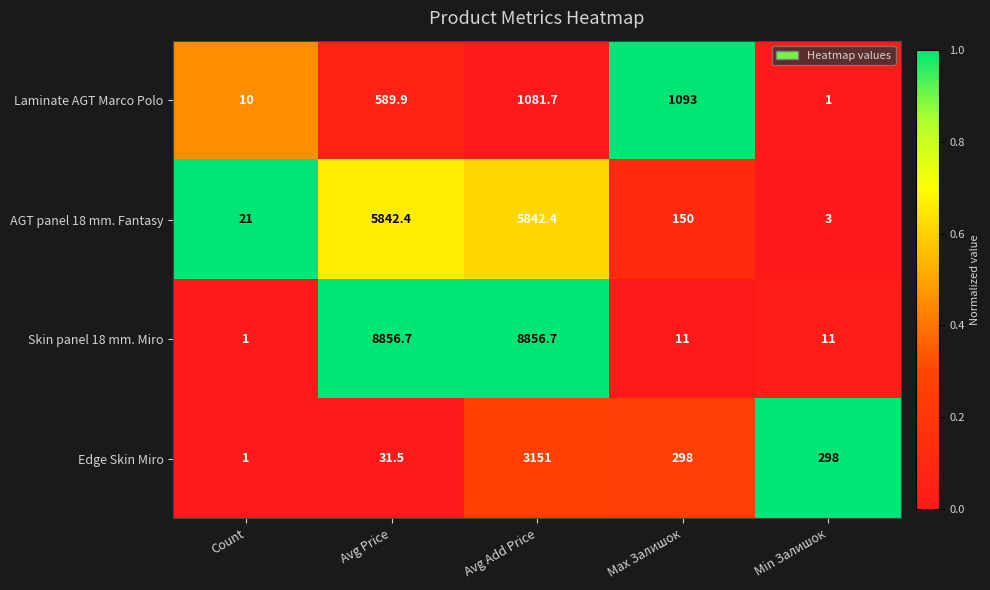

What is the difference between the highest and lowest values at Min Залишок?

297.0